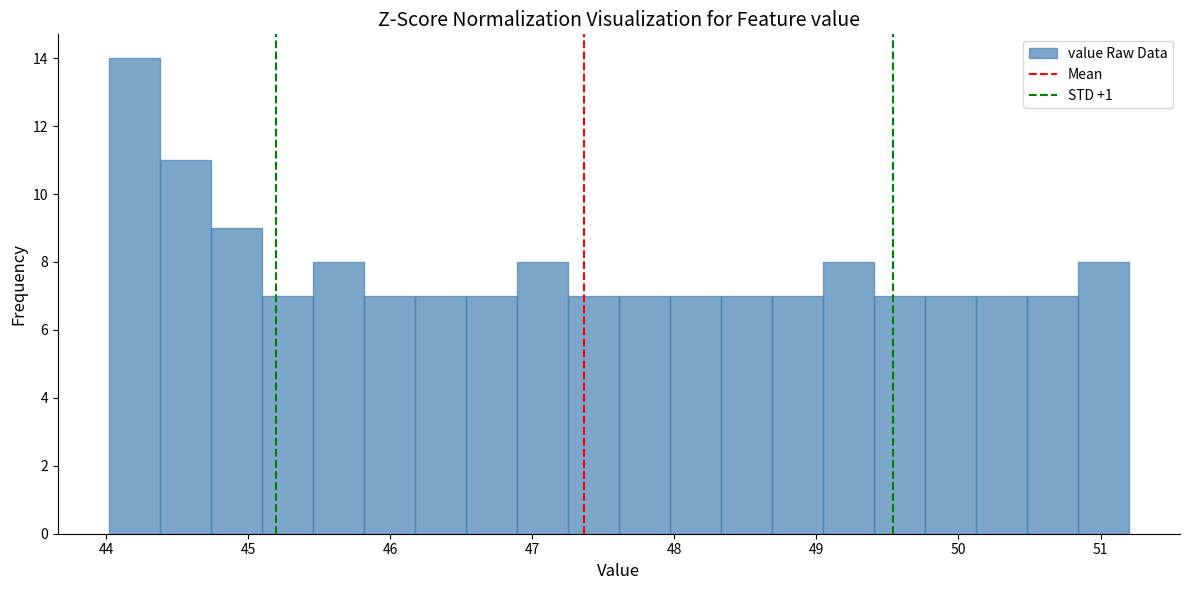

Around what value on the x-axis is the tallest bar? Give the approximate position of its centre, as read against the axis.

44.2